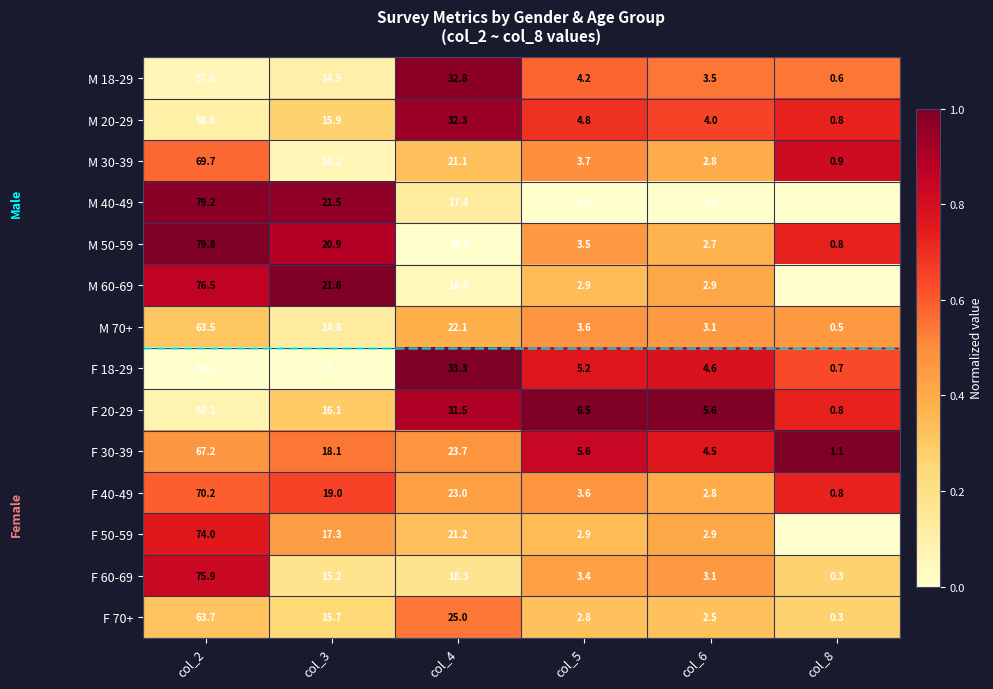

The M 30-39 series shows 0.9 at col_8. True or false?

True